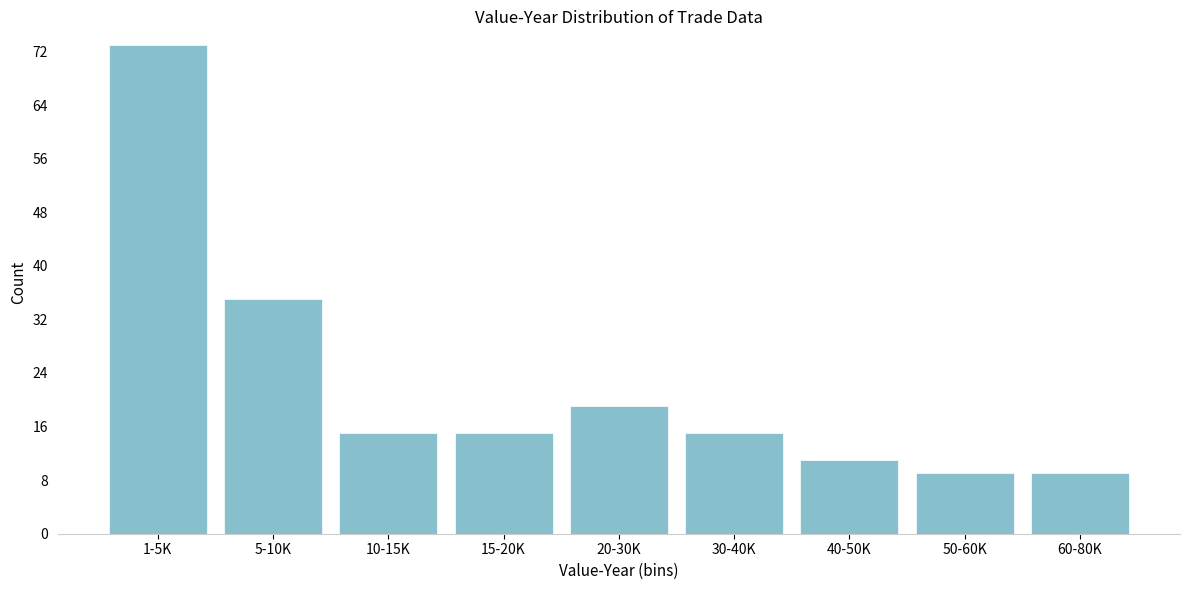

Reading left to right, what are all the values shown in this chart?

1-5K=73	5-10K=35	10-15K=15	15-20K=15	20-30K=19	30-40K=15	40-50K=11	50-60K=9	60-80K=9